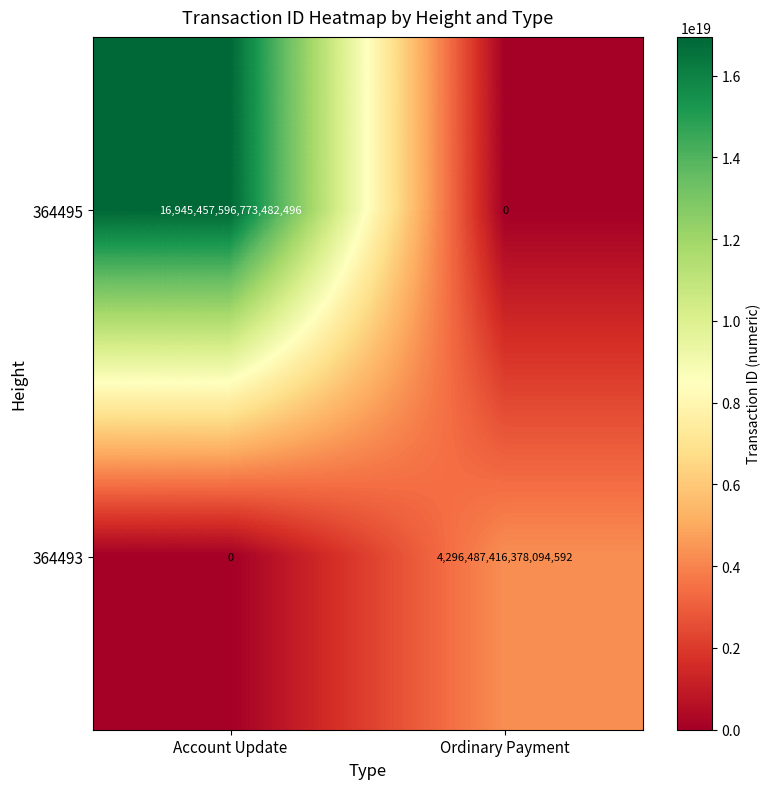

Which series has the largest range (max minus min)?

364495